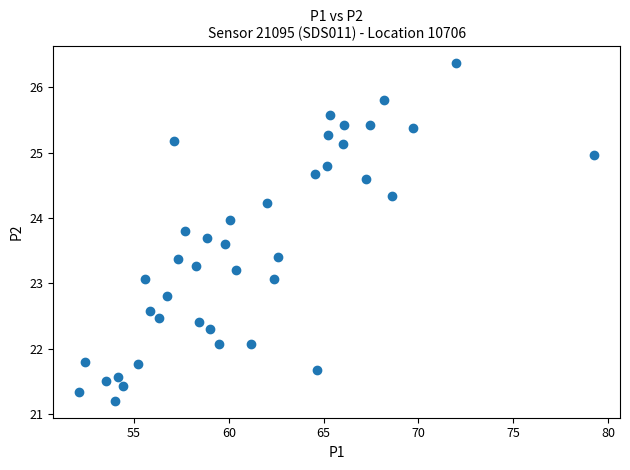

What is the range of X values (max minus min)?

27.2